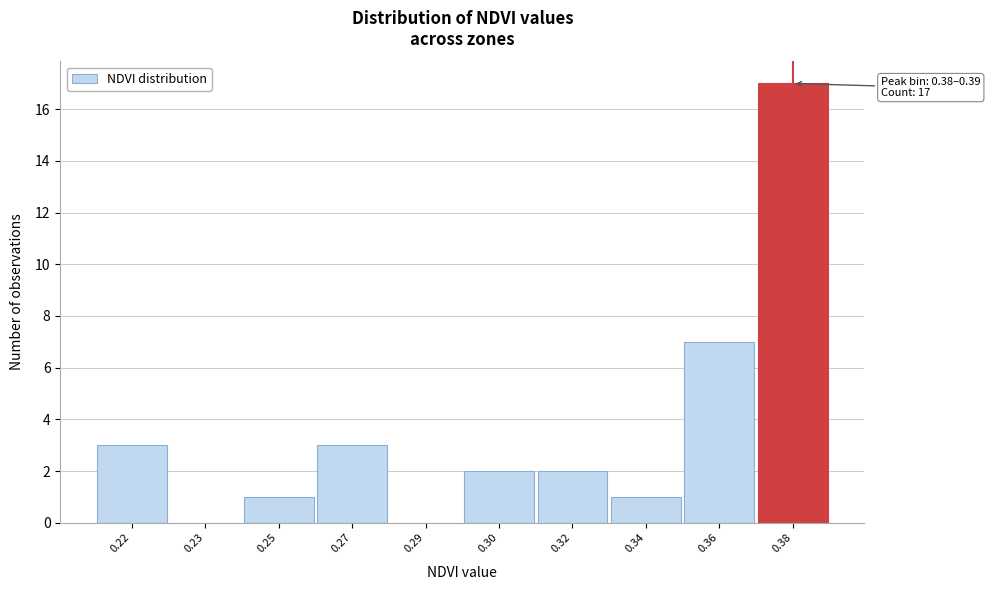

Reading left to right, transcribe all the data shown in this chart.

0.22=3	0.23=0	0.25=1	0.27=3	0.29=0	0.30=2	0.32=2	0.34=1	0.36=7	0.38=17